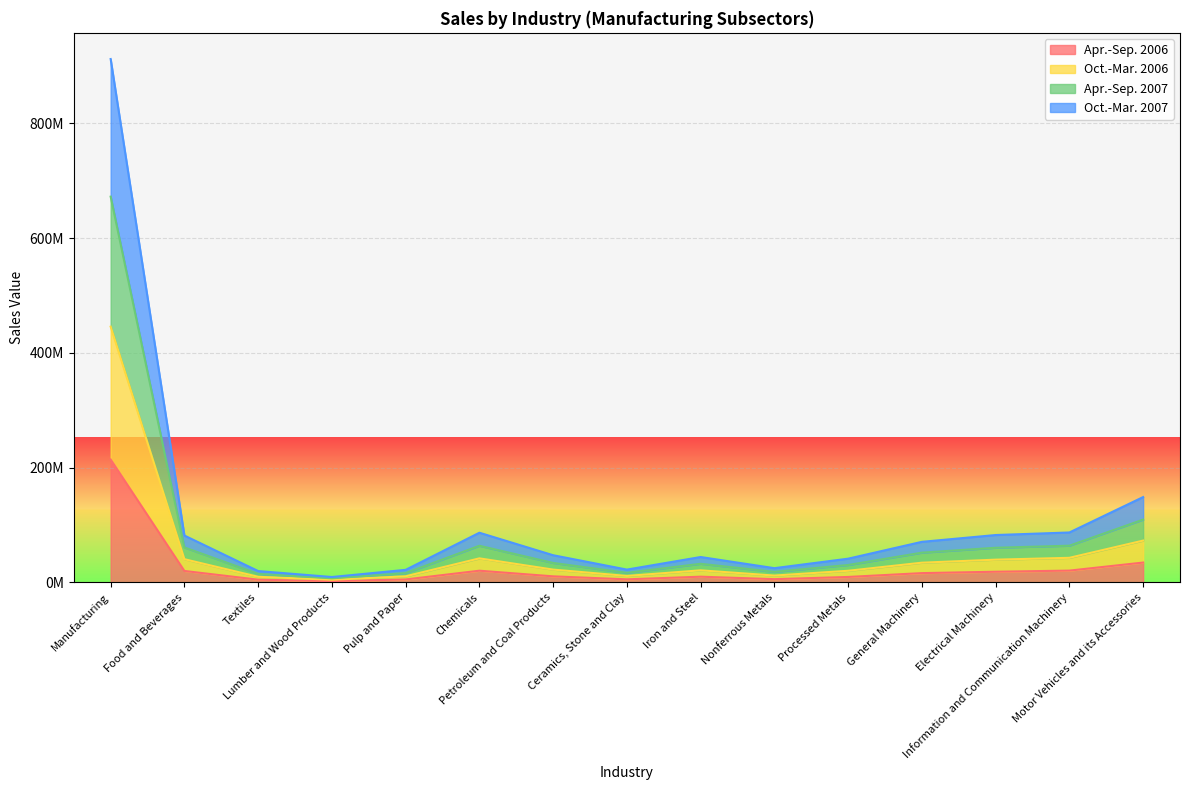

Rank the categories by Oct.-Mar. 2006 value from lowest to highest.

Lumber and Wood Products, Textiles, Pulp and Paper, Ceramics, Stone and Clay, Nonferrous Metals, Processed Metals, Iron and Steel, Petroleum and Coal Products, General Machinery, Electrical Machinery, Food and Beverages, Chemicals, Information and Communication Machinery, Motor Vehicles and its Accessories, Manufacturing